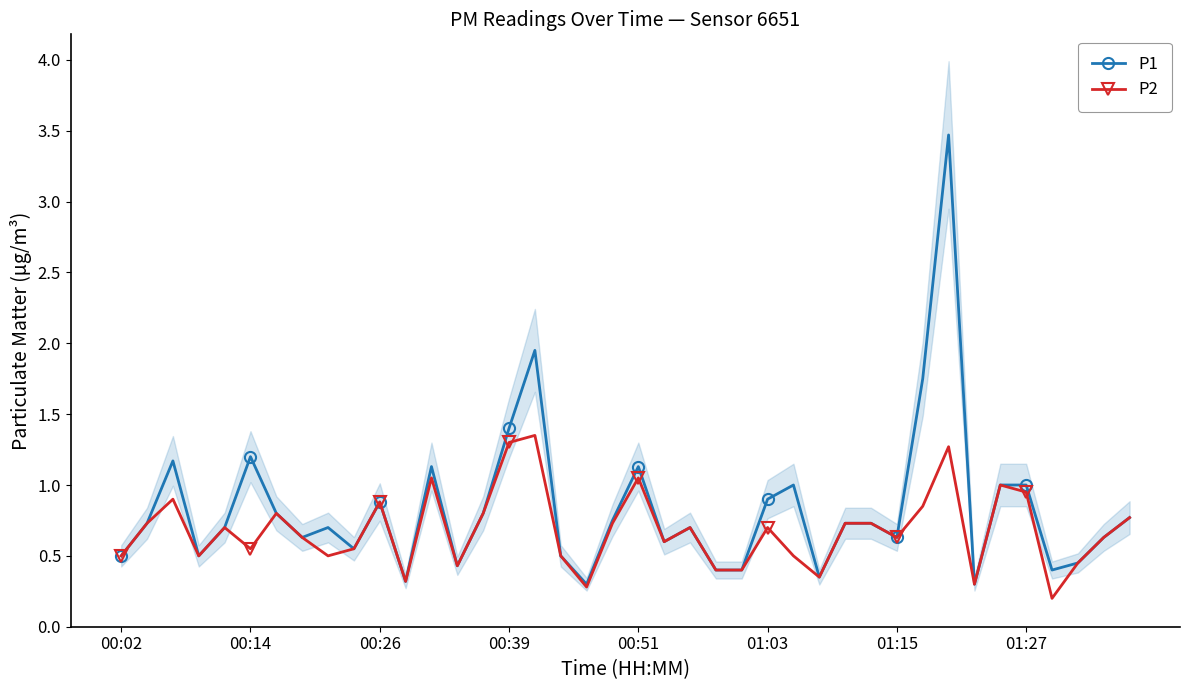

What are all the series names shown in the legend?

P1, P2